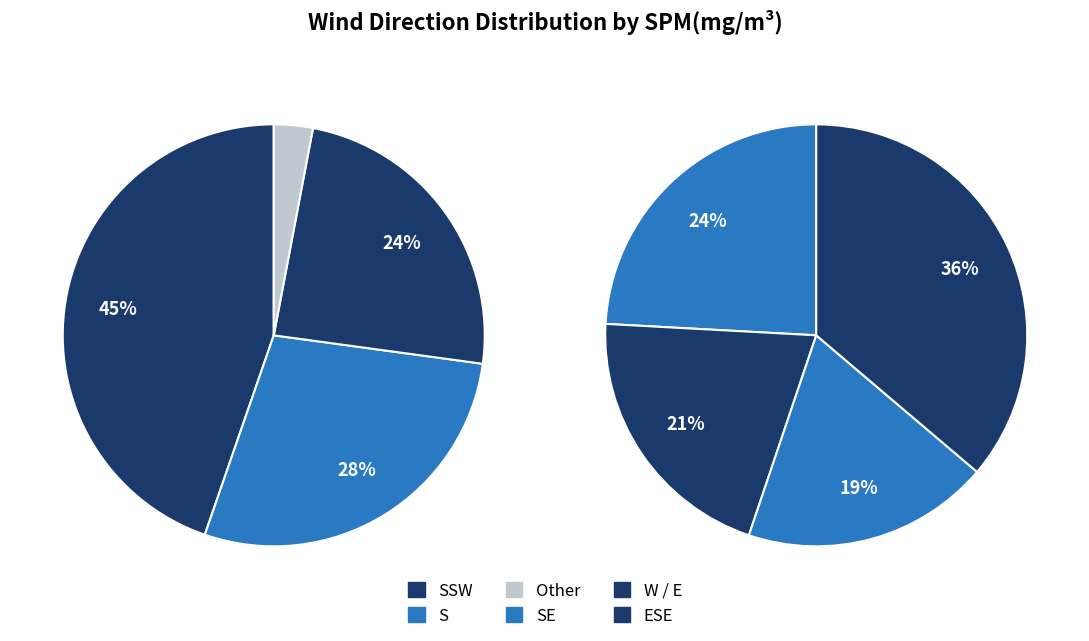

Does S account for over 50% of the chart?

No